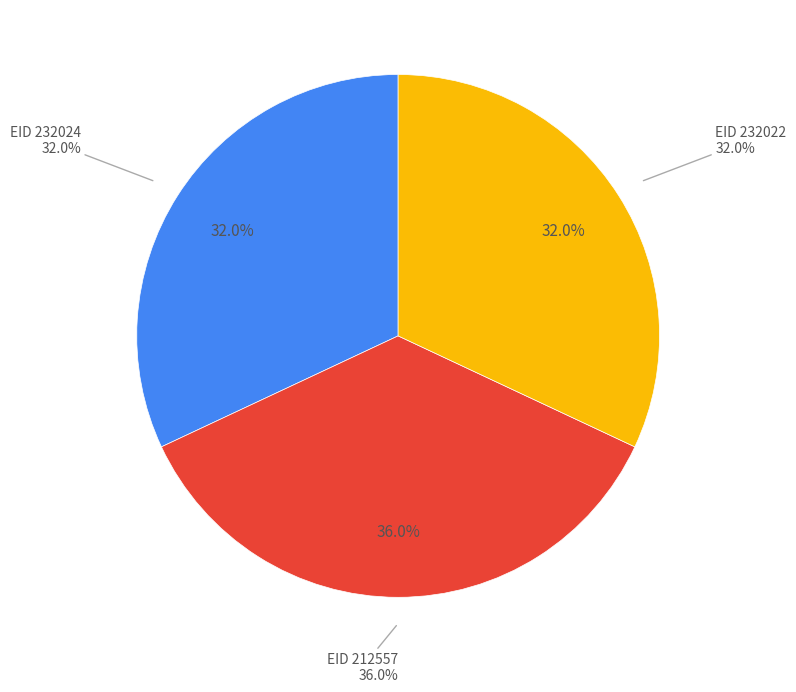

Is it true that 232024 is 25% of the pie?

False